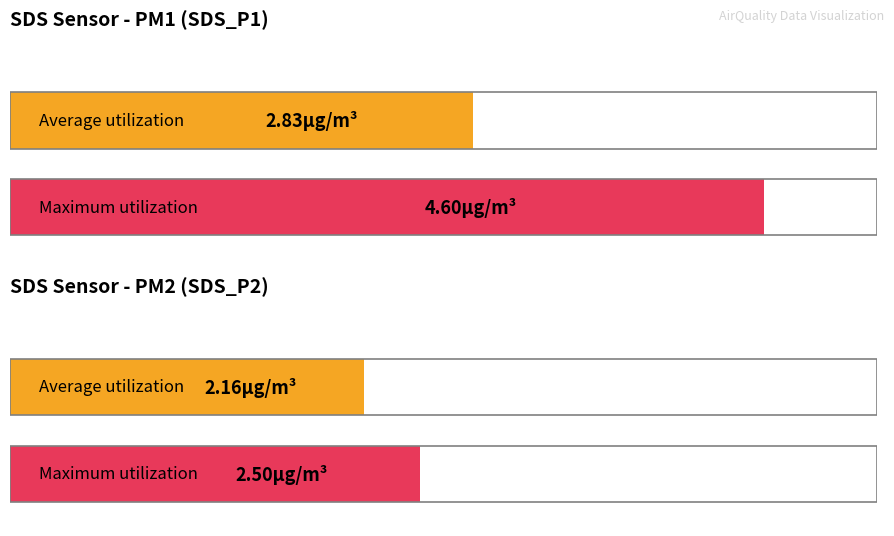

How many bars are there in each group?

2